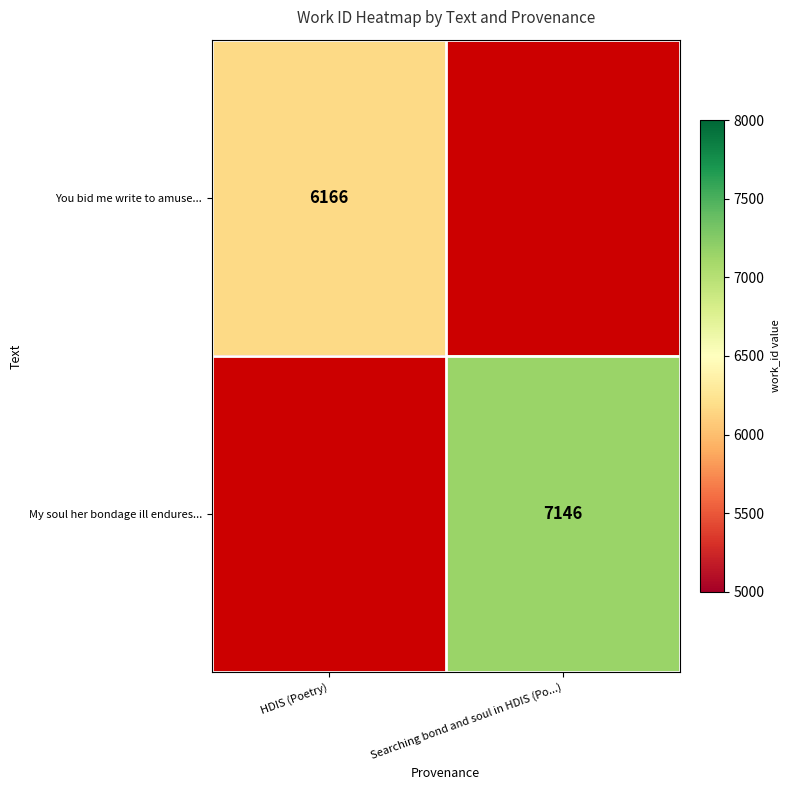

The My soul her bondage ill endures... series shows 7146 at Searching bond and soul in HDIS (Po...). True or false?

True